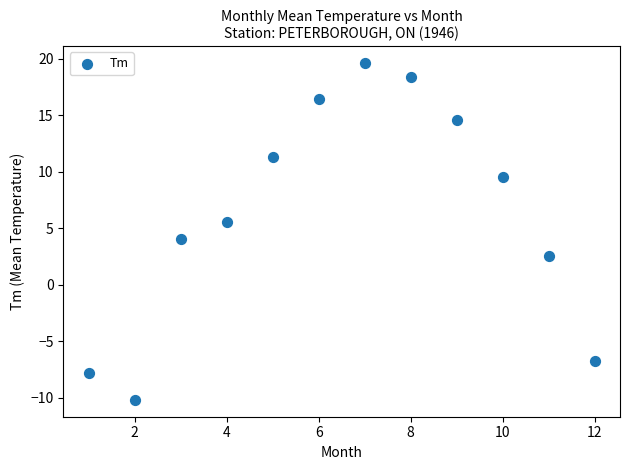

What is the average X value?

6.5